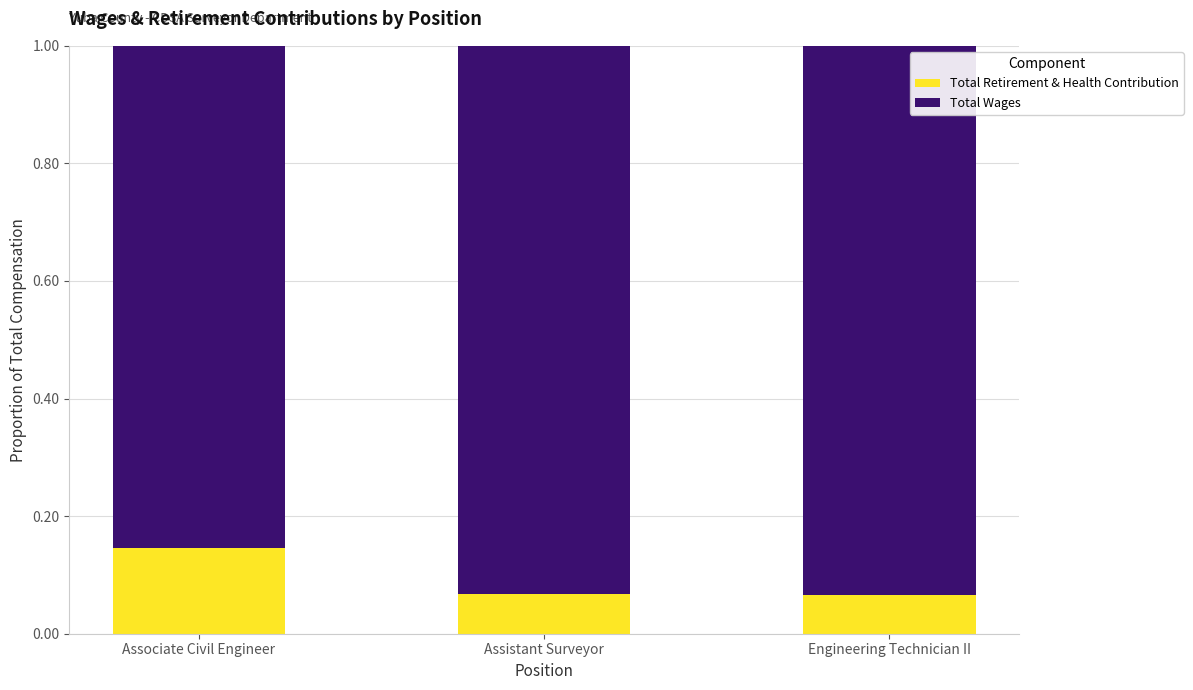

Which category has the highest value in the Total Retirement & Health Contribution series?

Associate Civil Engineer